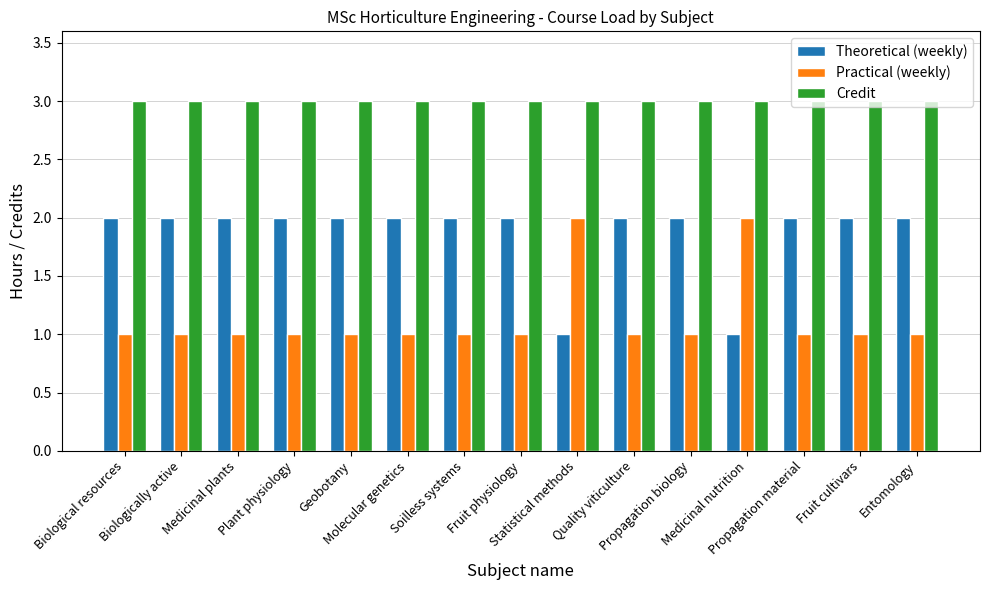

What is the average value of the Credit series?

3